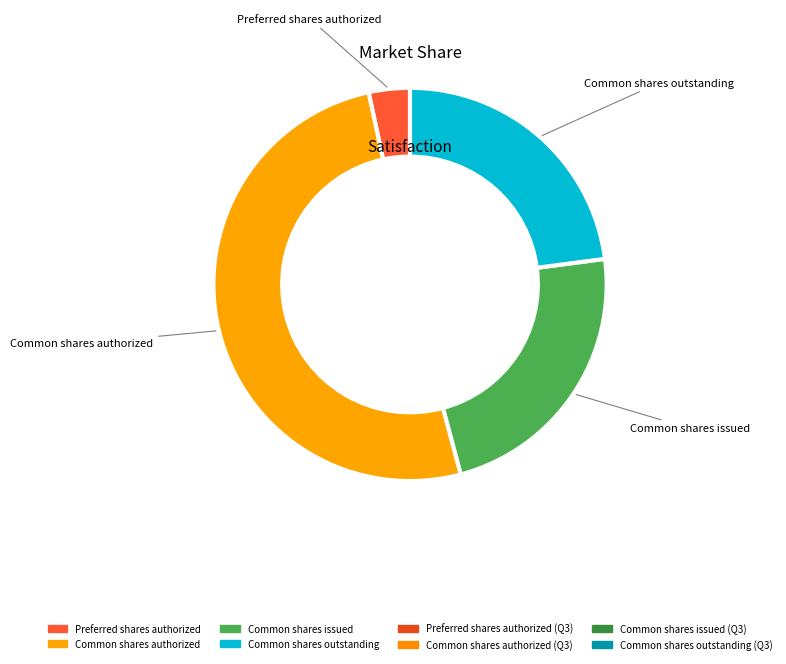

To the nearest percent, what is the difference between the Common shares authorized and Preferred shares authorized slice percentages?

47%